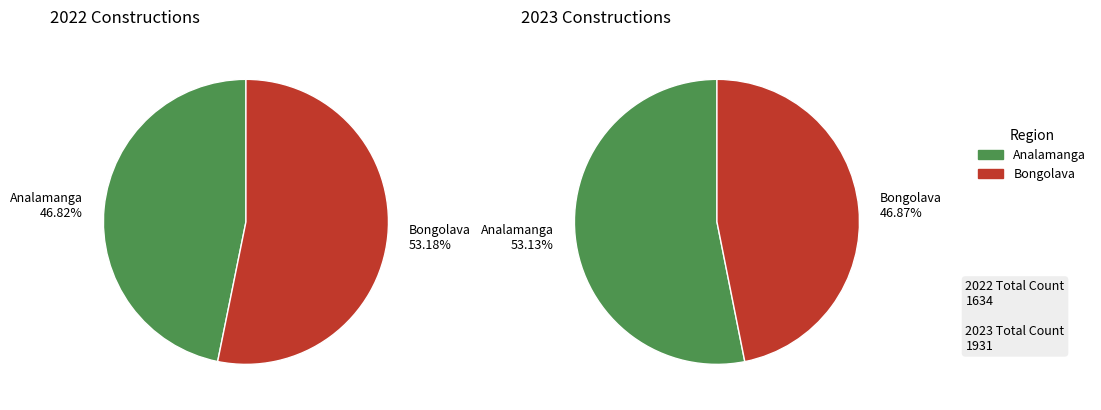

To the nearest percent, what percentage of the pie is Bongolava?

47%